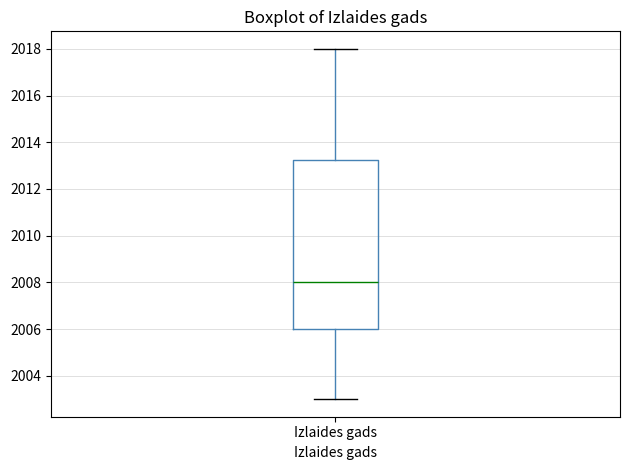

Where is the lower edge of the box for Izlaides gads on the y-axis? The values are not printed on the chart, so give them approximately, as read against the axis.

2006.0